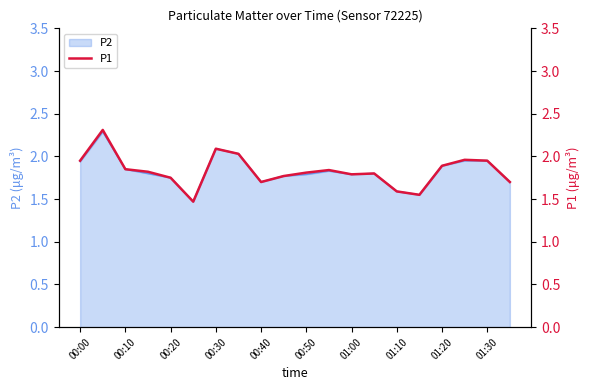

The value of P2 at 01:00 is 1.8. True or false?

True